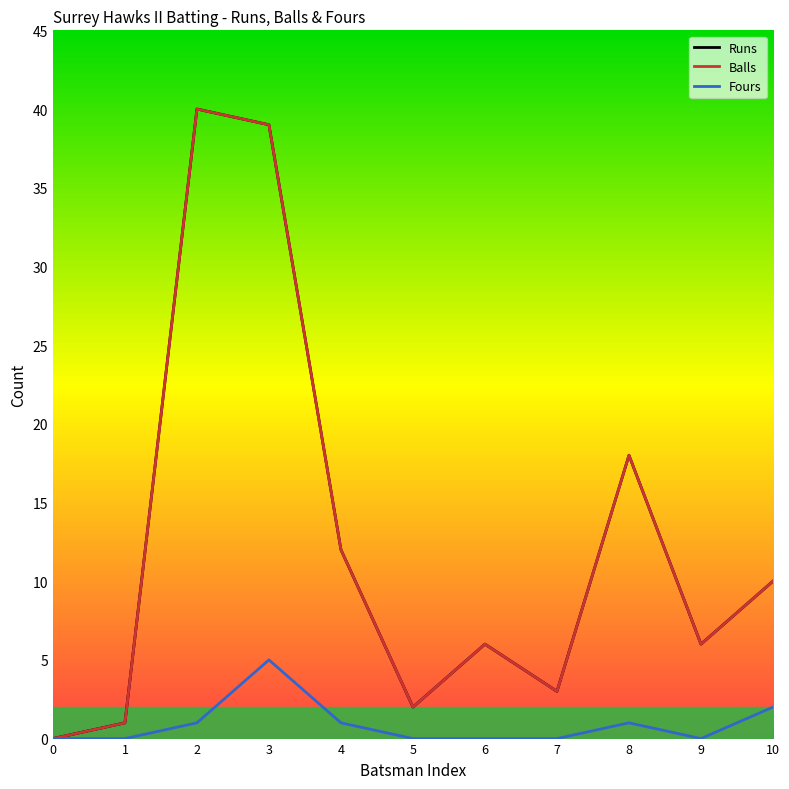

At which category does Balls reach its first local valley?

5